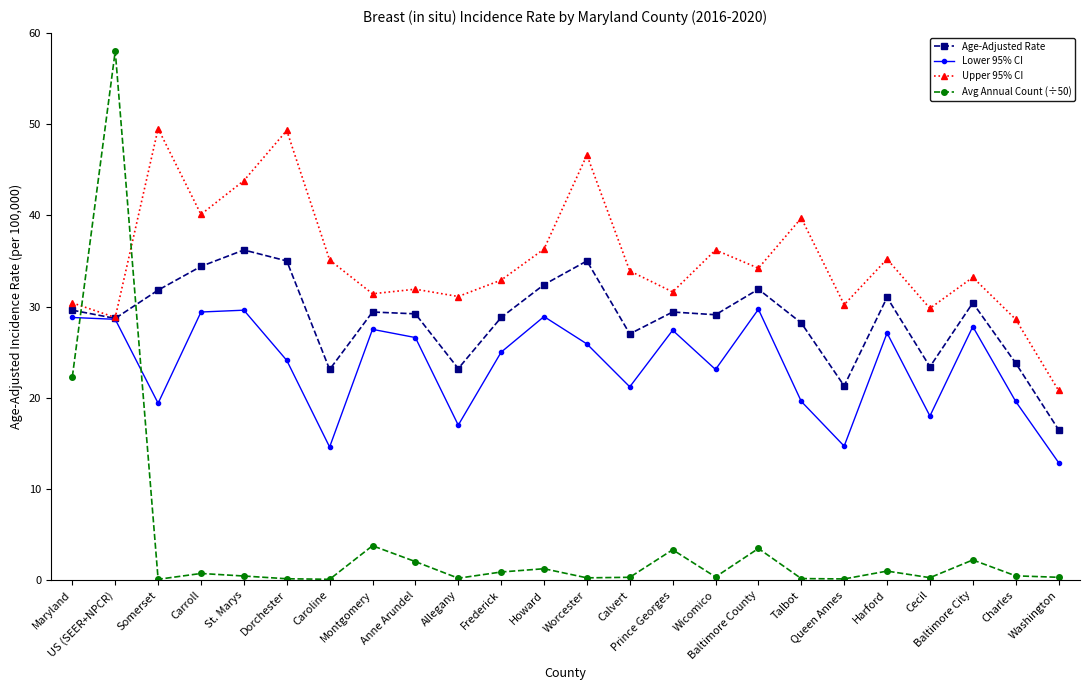

At which category does Upper 95% CI reach its first local valley?

US (SEER+NPCR)